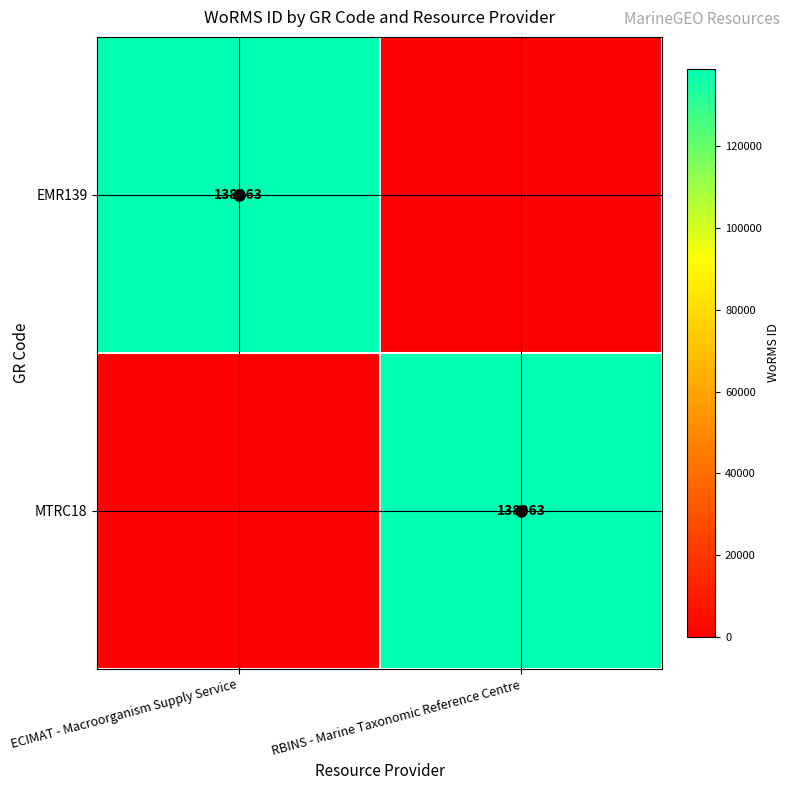

The value of EMR139 at ECIMAT - Macroorganism Supply Service is 138963. True or false?

True